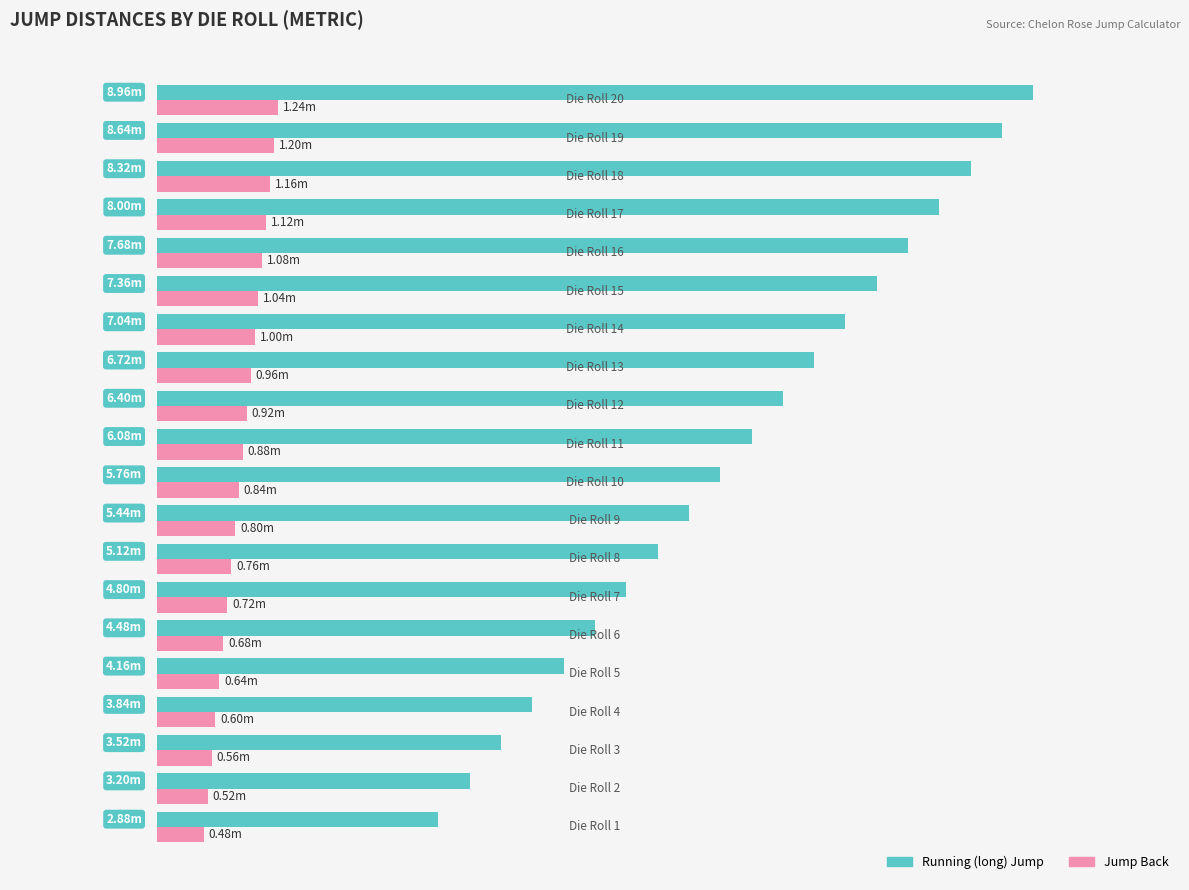

What is the value of the Running (long) Jump bar at the 13th from the left?

6.7